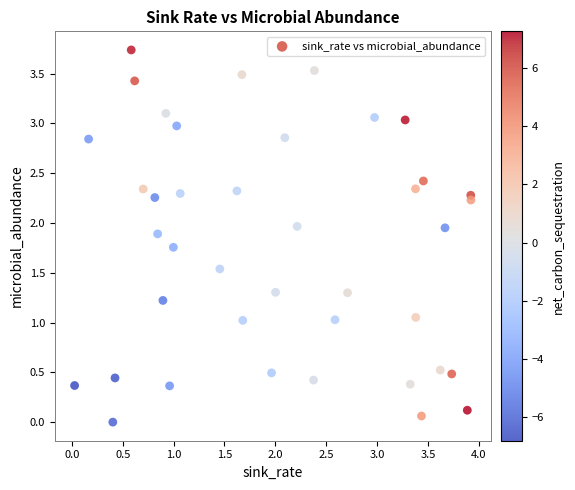

What is the range of X values (max minus min)?

3.9